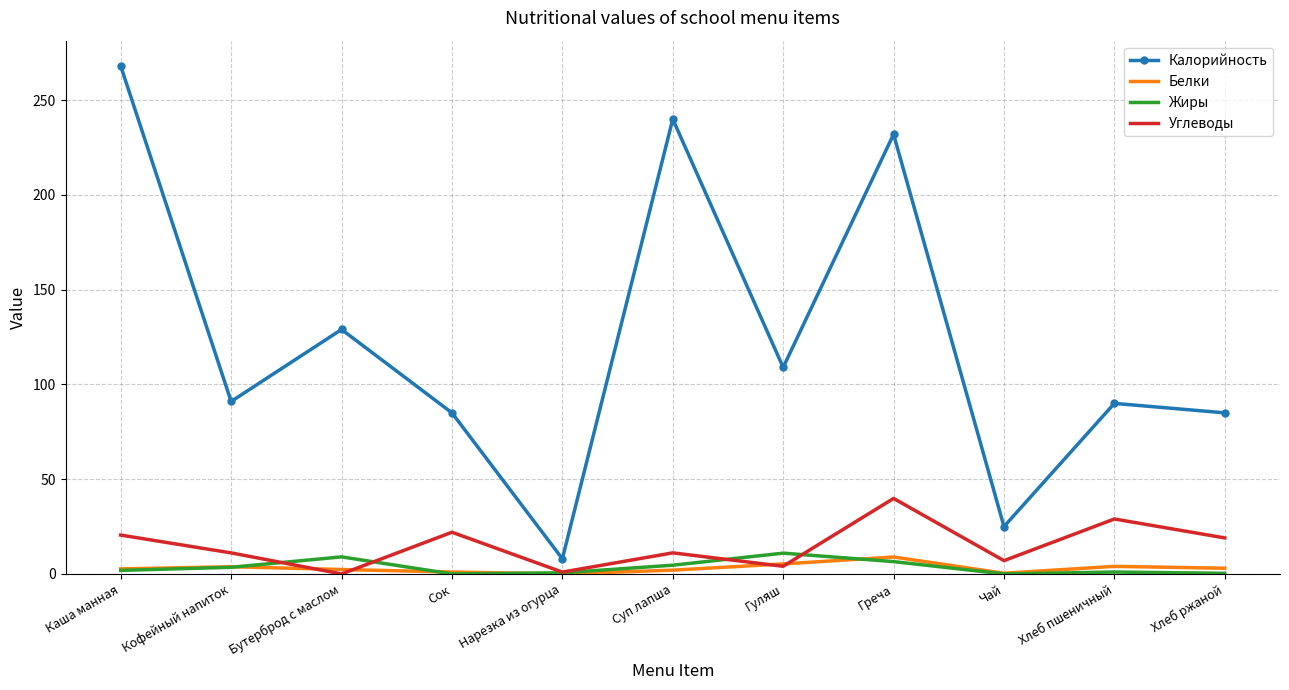

True or false: Жиры and Белки intersect in this chart.

True